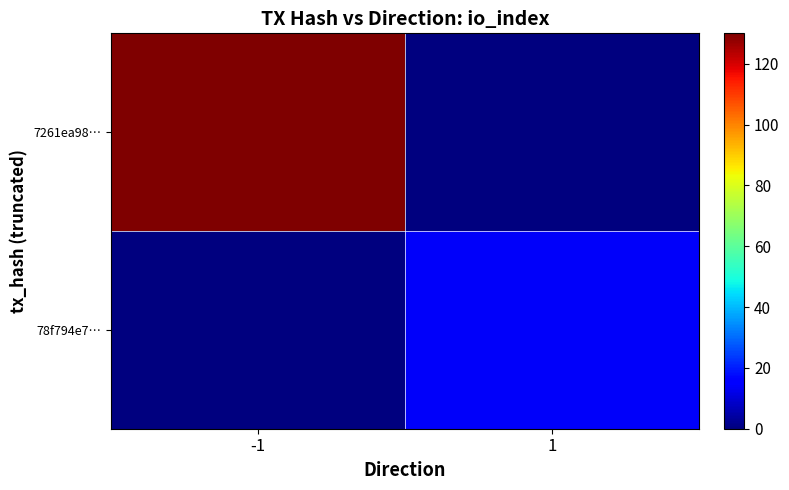

Between 1 and -1, which is larger?

-1